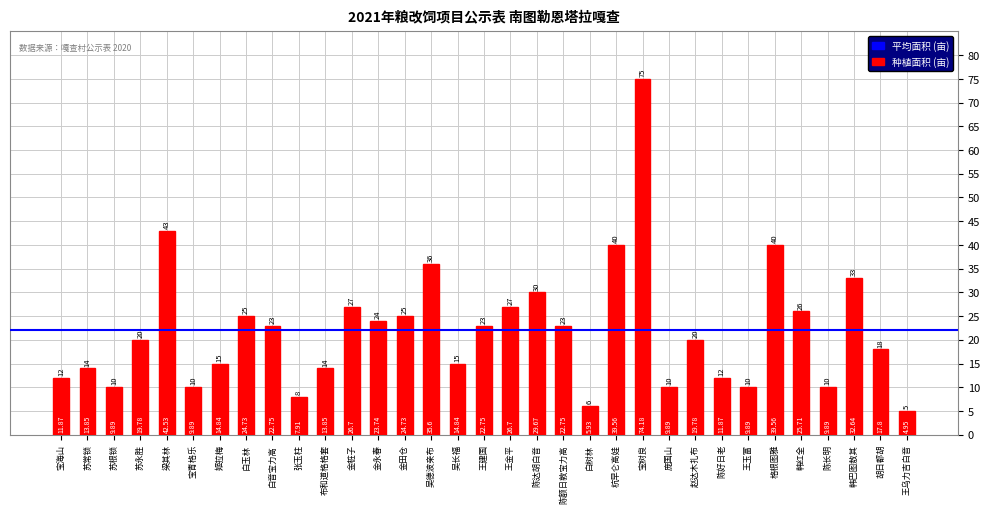

Reading left to right, transcribe all the data shown in this chart.

宝海山=12	苏常锁=14	苏根锁=10	苏永胜=20	梁其林=43	宝青格乐=10	姬拉梅=15	白玉林=25	白音宝力高=23	张玉柱=8	布和道格格套=14	金桩子=27	金永春=24	金田仓=25	吴德波亲布=36	吴长福=15	王建国=23	王金平=27	陈达胡白音=30	陈额日敦宝力高=23	白树林=6	杭早仑高娃=40	宝树良=75	庞国山=10	赵达木扎布=20	陈好日老=12	王玉富=10	格根图雅=40	韩红全=26	陈长明=10	韩巴图敖其=33	胡日都胡=18	王乌力吉白音=5